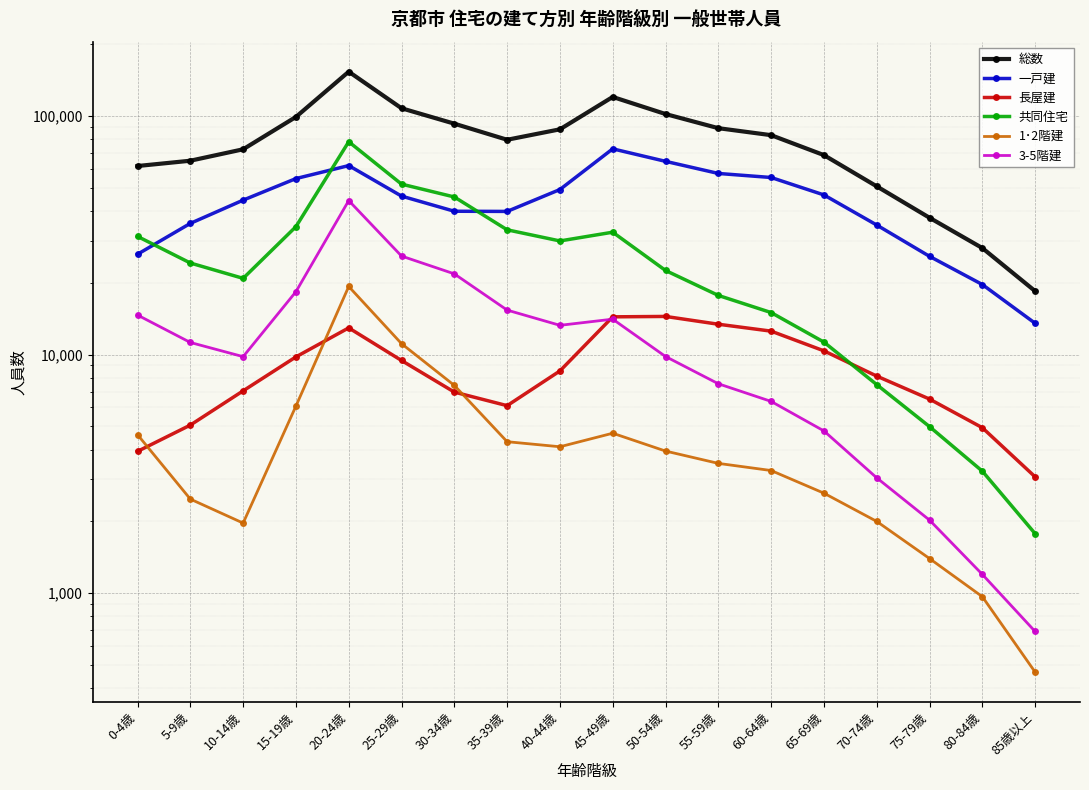

At which category does 共同住宅 reach its first local valley?

10-14歳